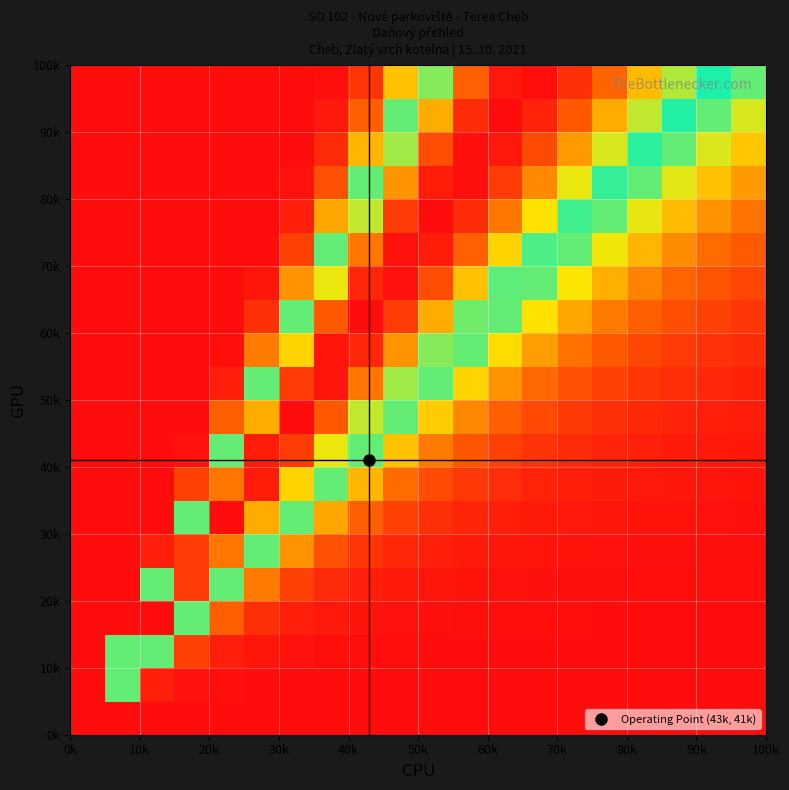

How many distinct data groups are displayed?

20